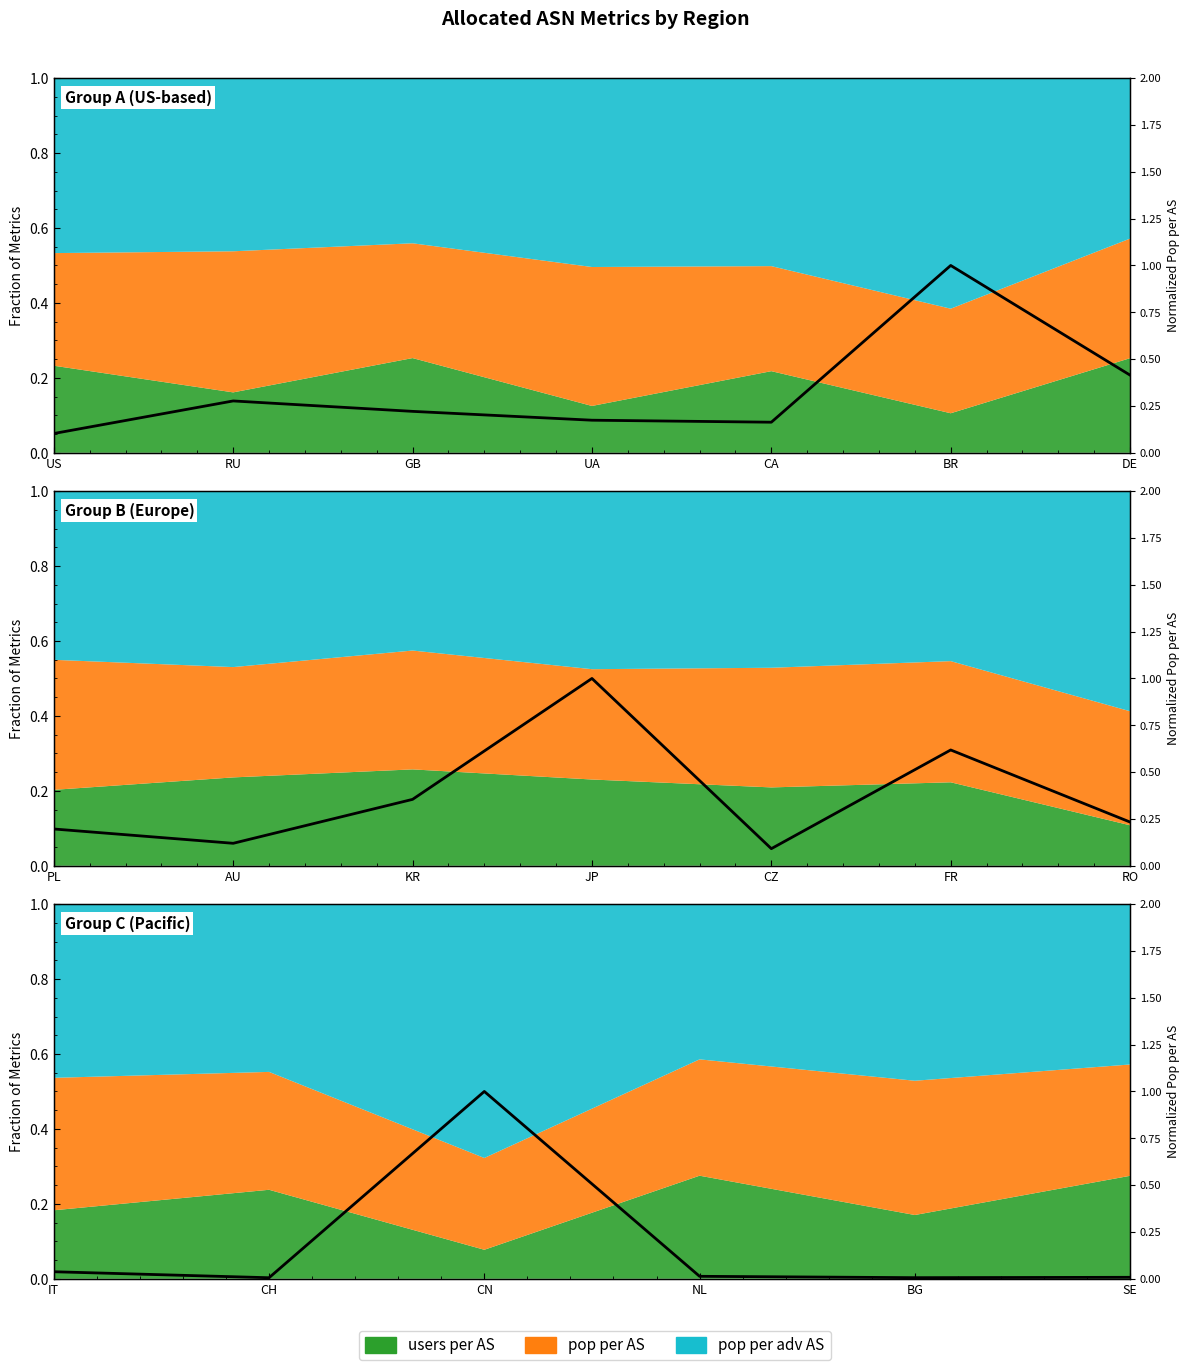

Reading left to right, extract all data points from this chart.

0.0	0.0	1.0	0.0	0.0	0.0